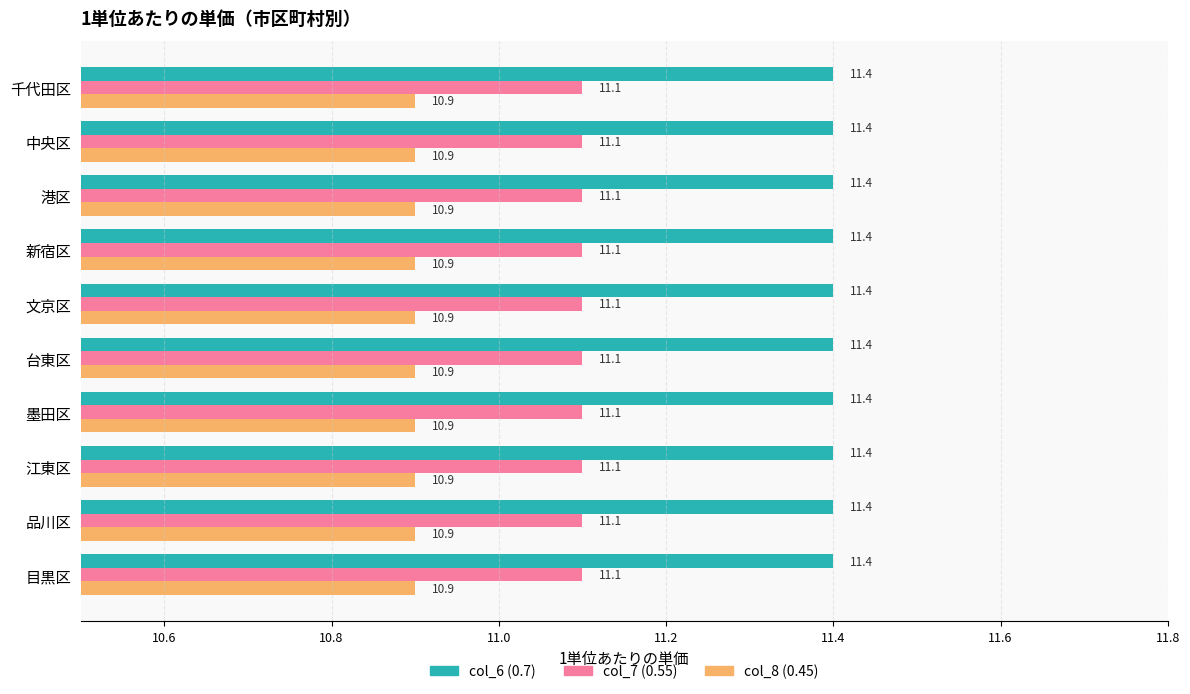

What is the spread (max minus min) of values at 文京区?

0.5